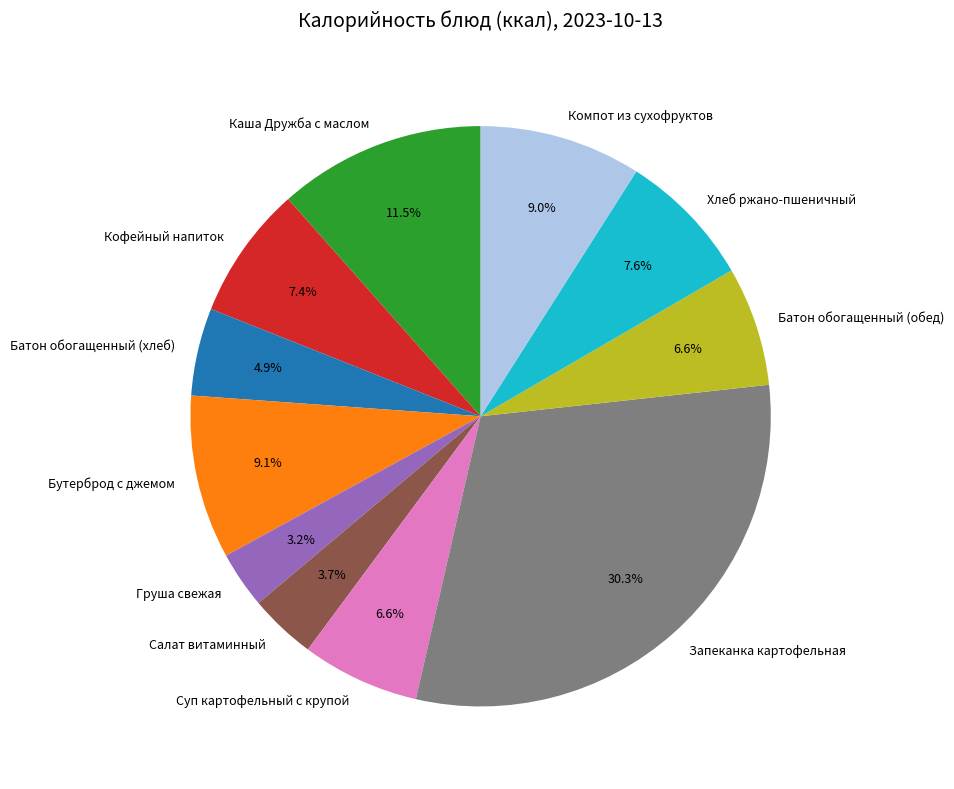

What is the total percentage of Запеканка картофельная and Компот из сухофруктов?

39.3%